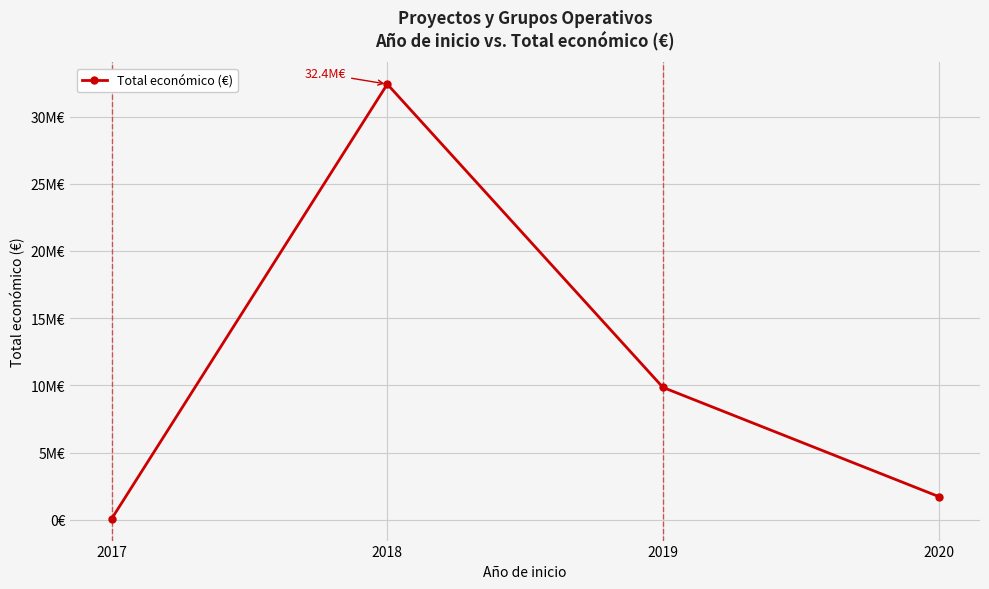

What is the sum of the values at 2018 and 2019?

42254255